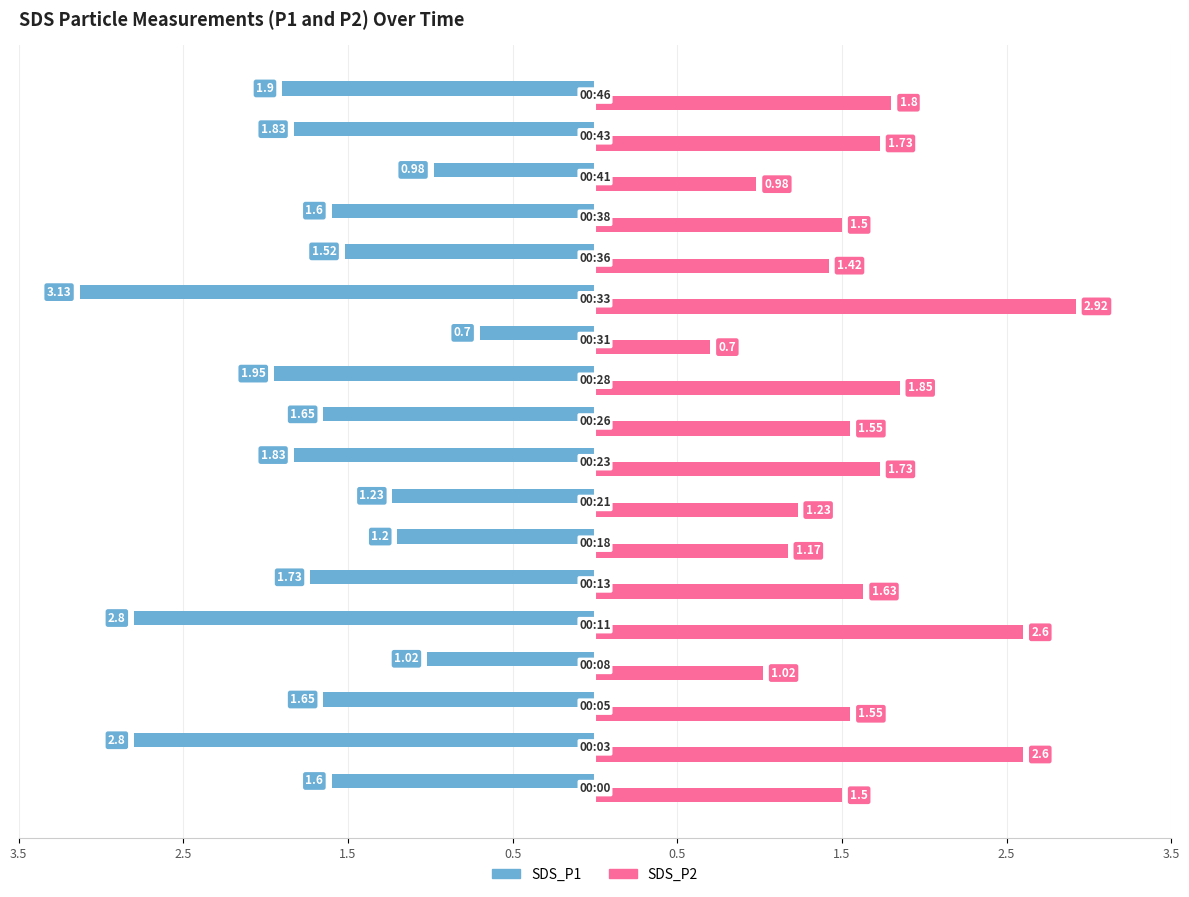

What are all the series names shown in the legend?

SDS_P1, SDS_P2